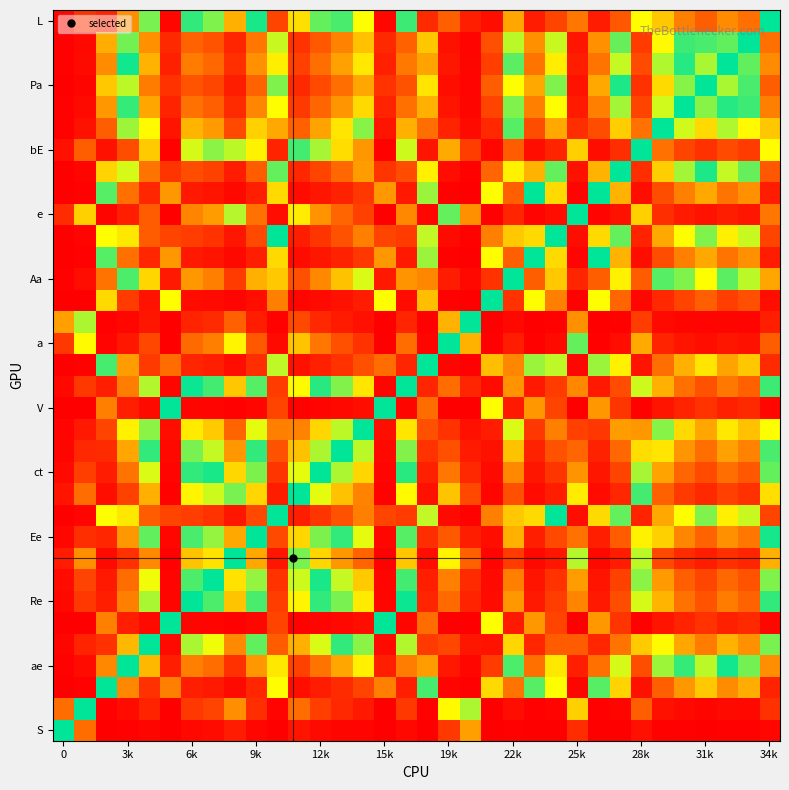

At how many categories does at least one series exceed 0?

34